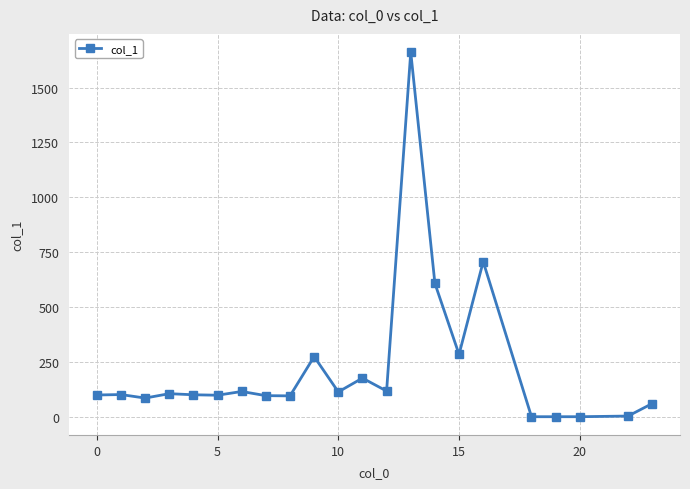

How many data points are less than 101?

11